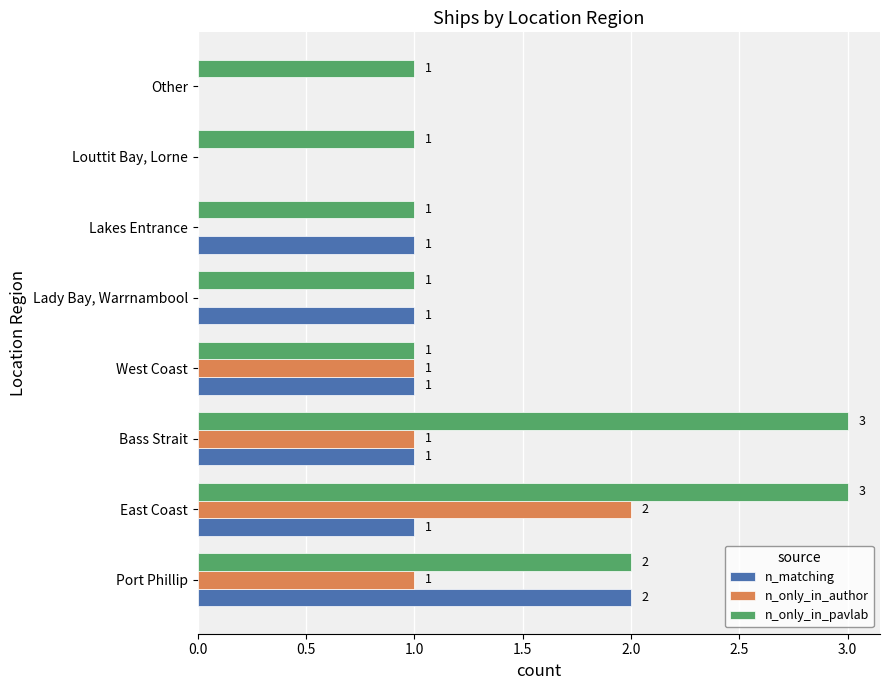

Between Bass Strait and Other, which series saw the biggest shift?

n_only_in_pavlab